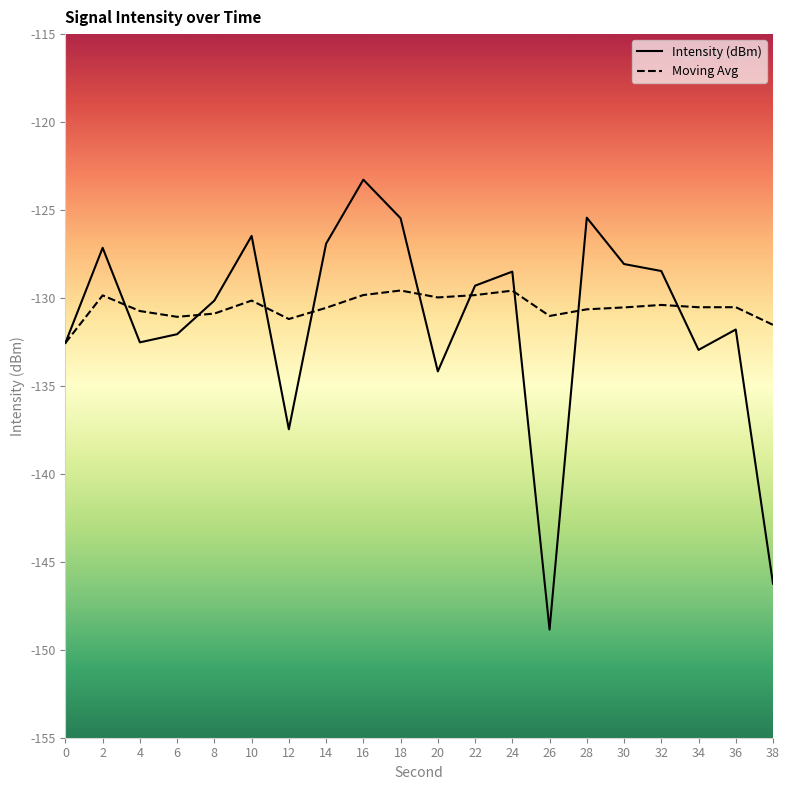

Reading right to left, extract all data points from this chart.

Intensity (dBm): 38=-146.2	36=-131.8	34=-133.0	32=-128.5	30=-128.1	28=-125.4	26=-148.9	24=-128.5	22=-129.3	20=-134.2	18=-125.5	16=-123.3	14=-126.9	12=-137.5	10=-126.5	8=-130.1	6=-132.1	4=-132.5	2=-127.1	0=-132.6
Moving Avg: 38=-131.5	36=-130.5	34=-130.5	32=-130.4	30=-130.5	28=-130.6	26=-131.0	24=-129.6	22=-129.8	20=-130.0	18=-129.6	16=-129.8	14=-130.6	12=-131.2	10=-130.1	8=-130.9	6=-131.1	4=-130.7	2=-129.9	0=-132.6